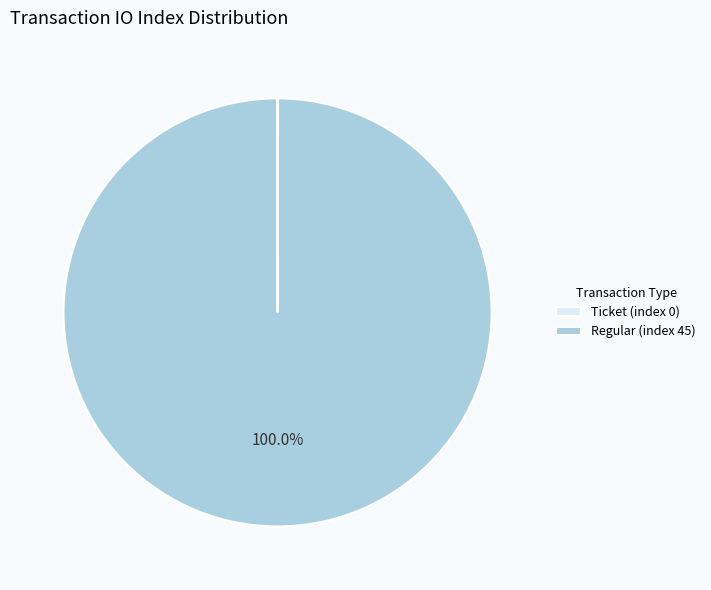

True or false: Regular (index 45) accounts for 100% of the total.

True